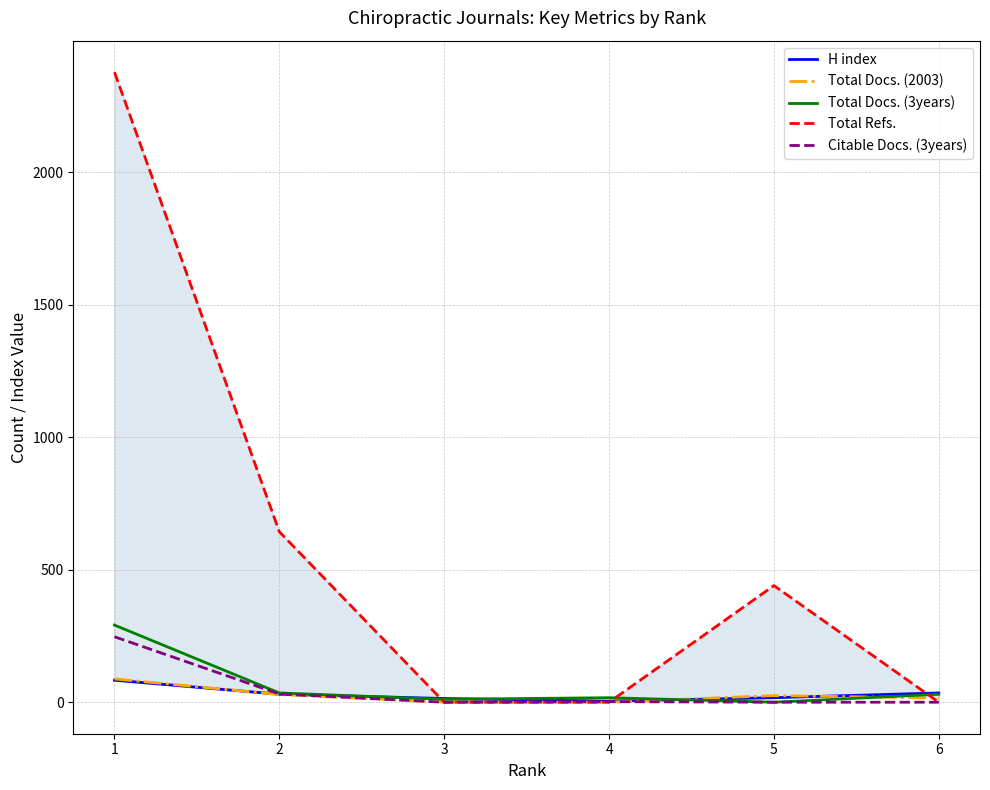

What is the total value across all series at 5?

482